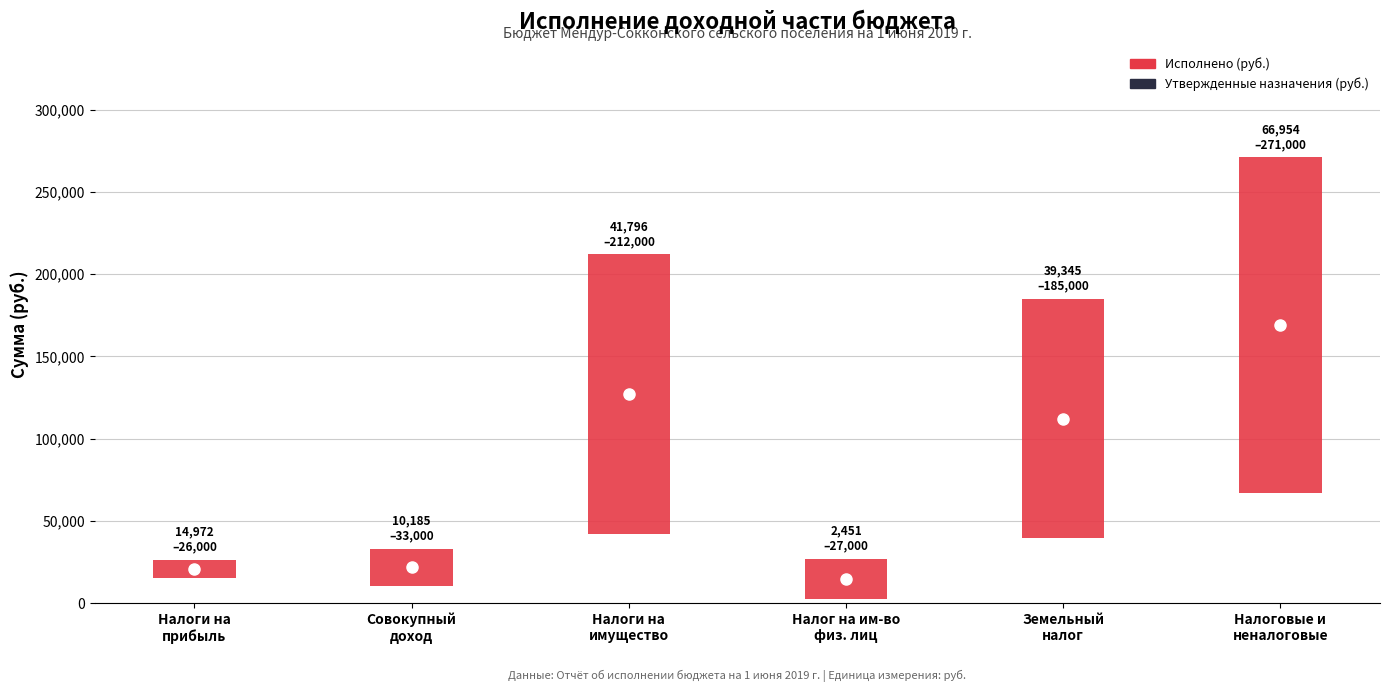

How many bars are there in each group?

2